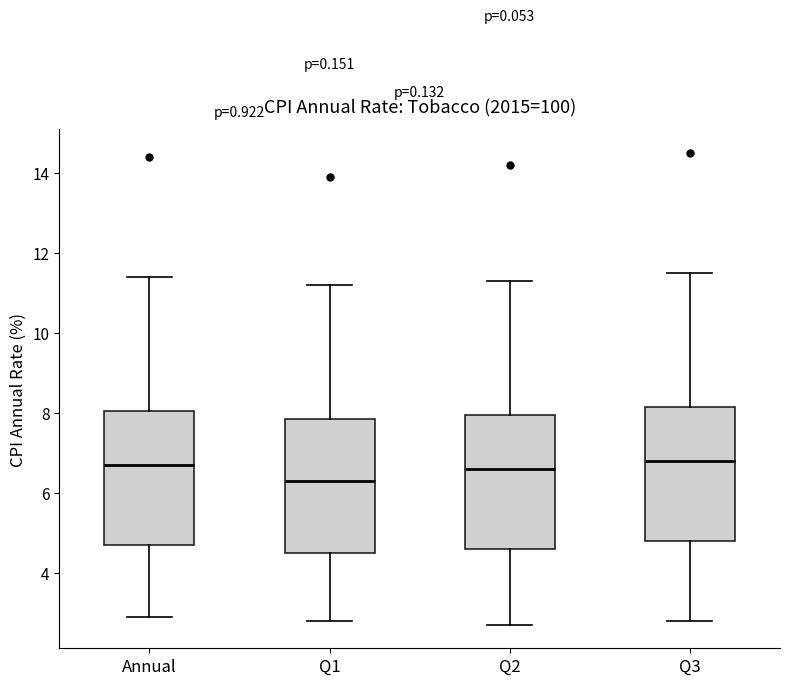

Reading left to right, read every box against the y-axis: the position of its median line, the range the box covers, and the ends of its whiskers. The values are not printed on the chart, so give them approximately, as read against the axis.

Annual: median 6.8, box 4.8 to 8.0, whiskers 3.0 to 11.4
Q1: median 6.4, box 4.6 to 7.8, whiskers 2.8 to 11.2
Q2: median 6.6, box 4.6 to 8.0, whiskers 2.8 to 11.4
Q3: median 6.8, box 4.8 to 8.2, whiskers 2.8 to 11.6